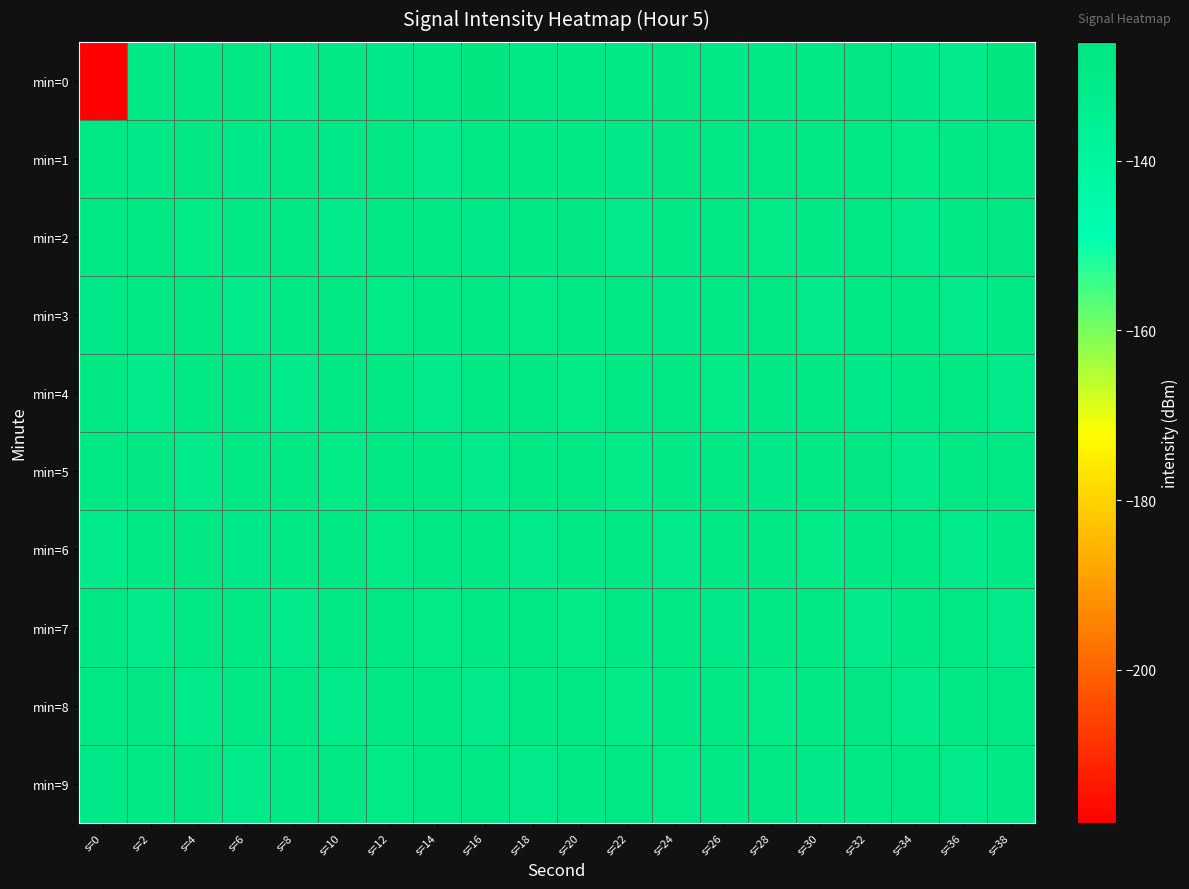

What is the total value across all series at s=22?

-1295.8